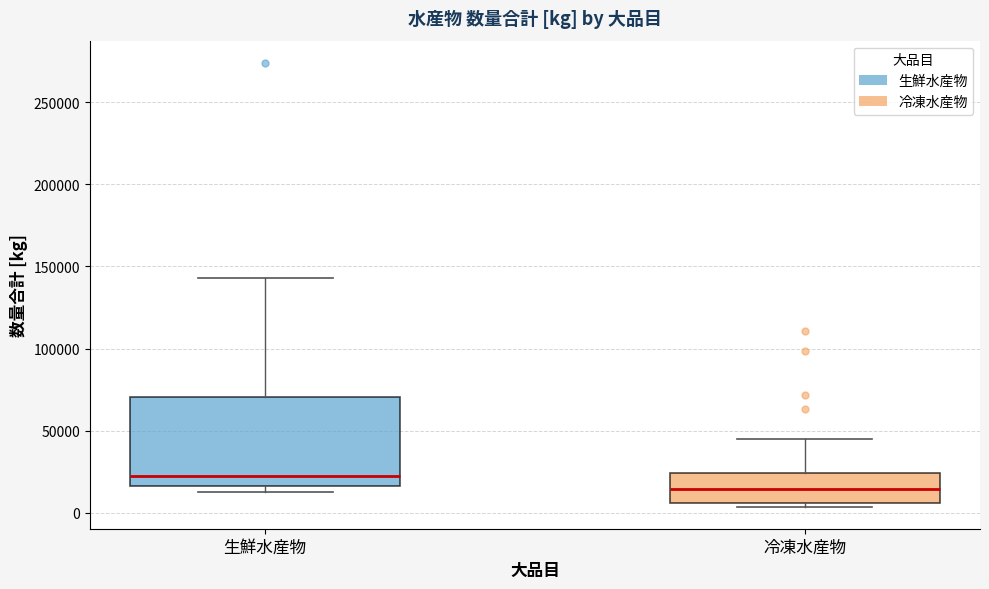

Comparing the boxes themselves (not the whiskers), which one is the tallest?

生鮮水産物